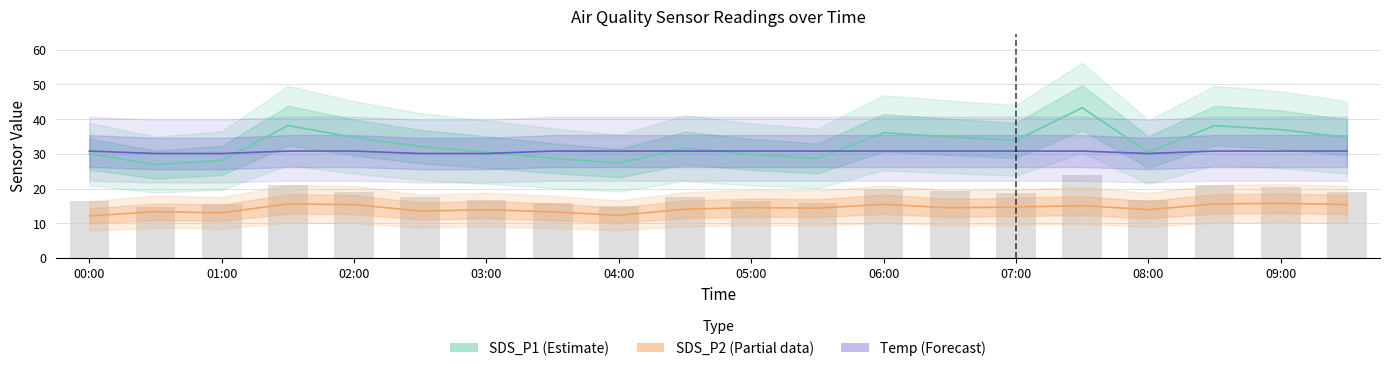

What is the average value of the SDS_P2 (Partial) series?

14.3